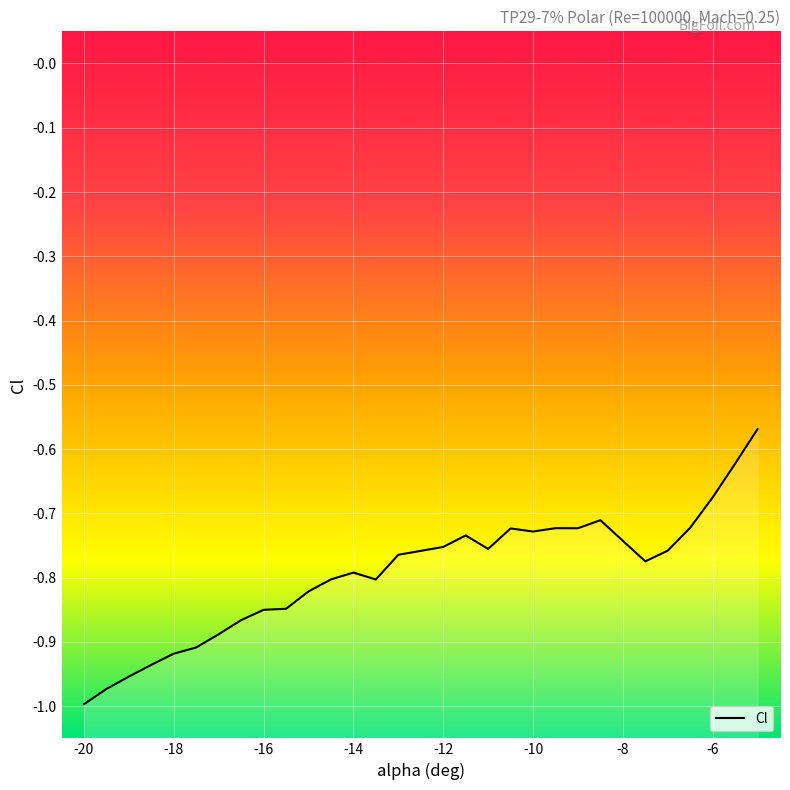

Rank the categories by value from lowest to highest.

-20, -19.5, -19, -18.5, -18, -17.5, -17, -16.5, -16, -15.5, -15, -13.5, -14.5, -14, -7.5, -13, -12.5, -7, -11, -12, -11.5, -10, -10.5, -9, -9.5, -6.5, -8.5, -6, -5.5, -5